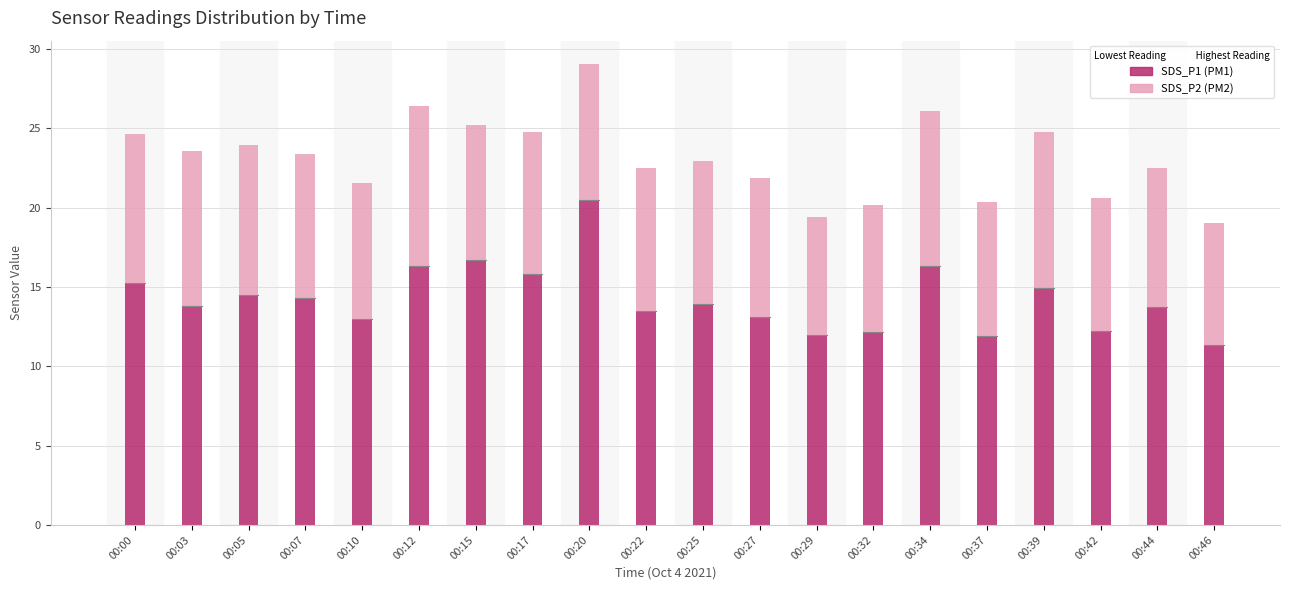

What is the total value across all series at 00:10?

21.6